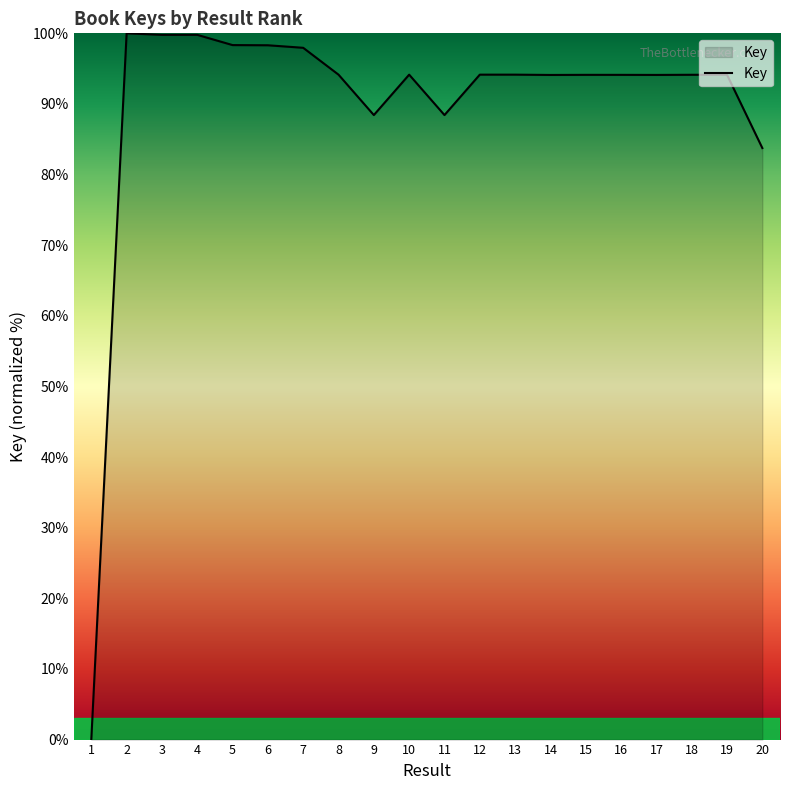

Between 19 and 1, which is larger?

19